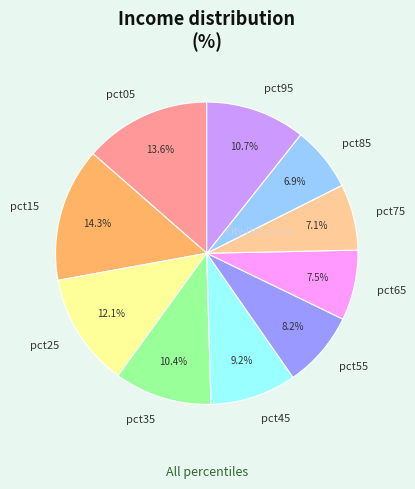

Does any single category account for the majority?

No